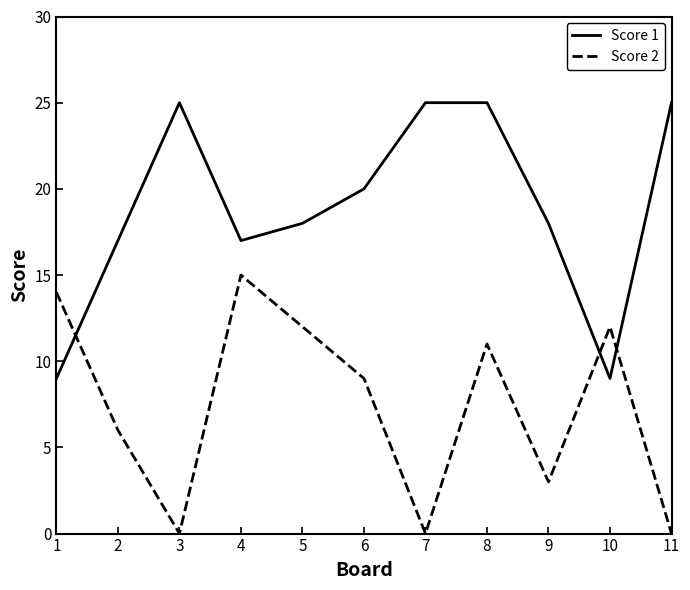

At which category does Score 1 reach its first local peak?

3